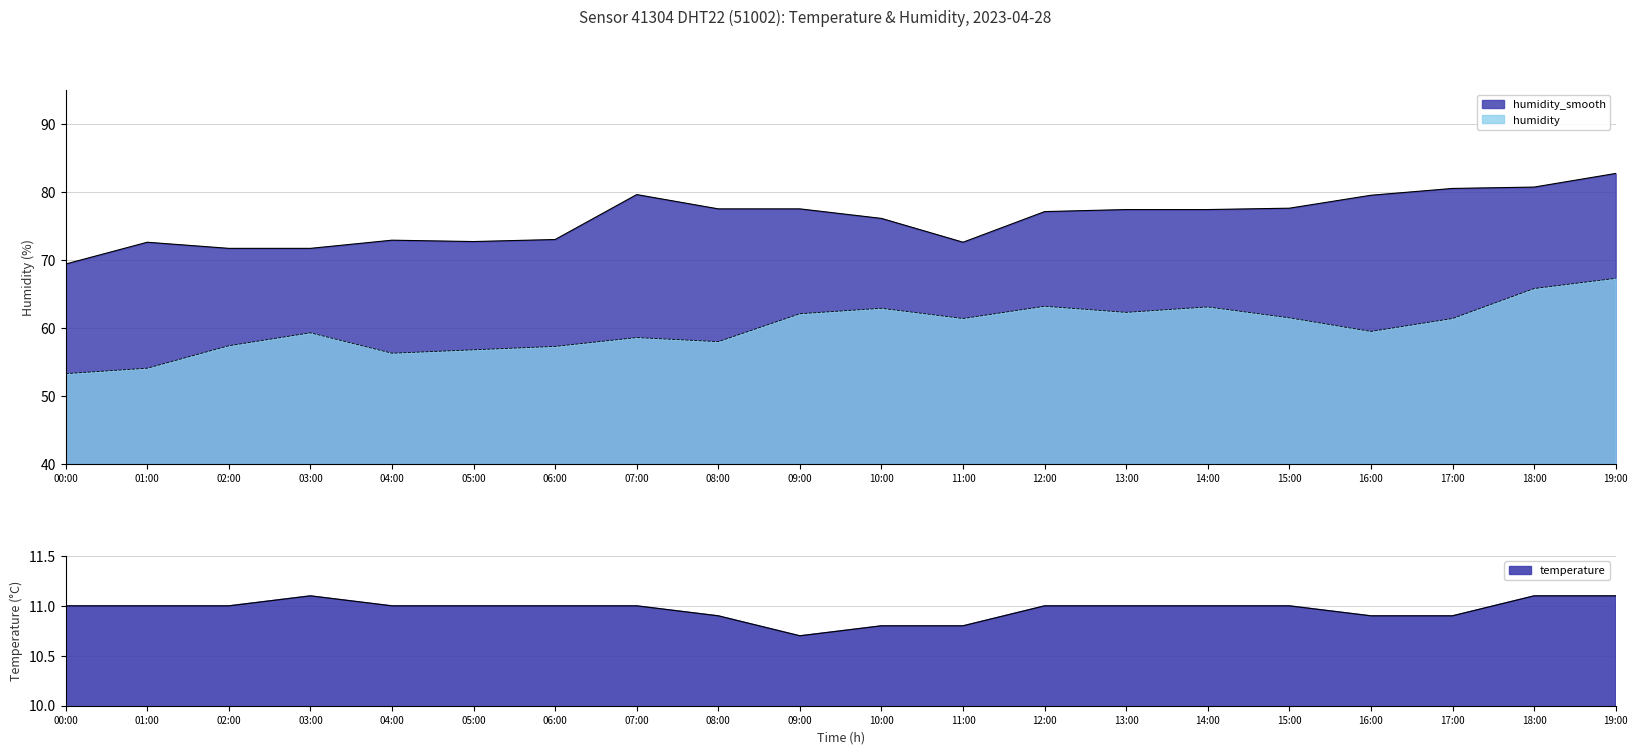

What is the lowest value of the humidity series?

53.3